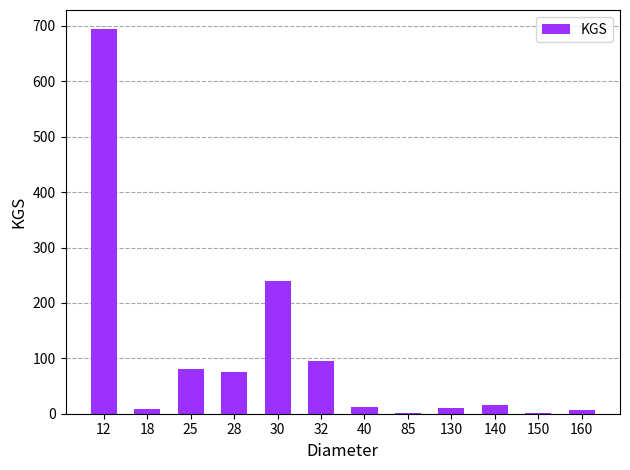

True or false: the data shows 1 at 150.

True